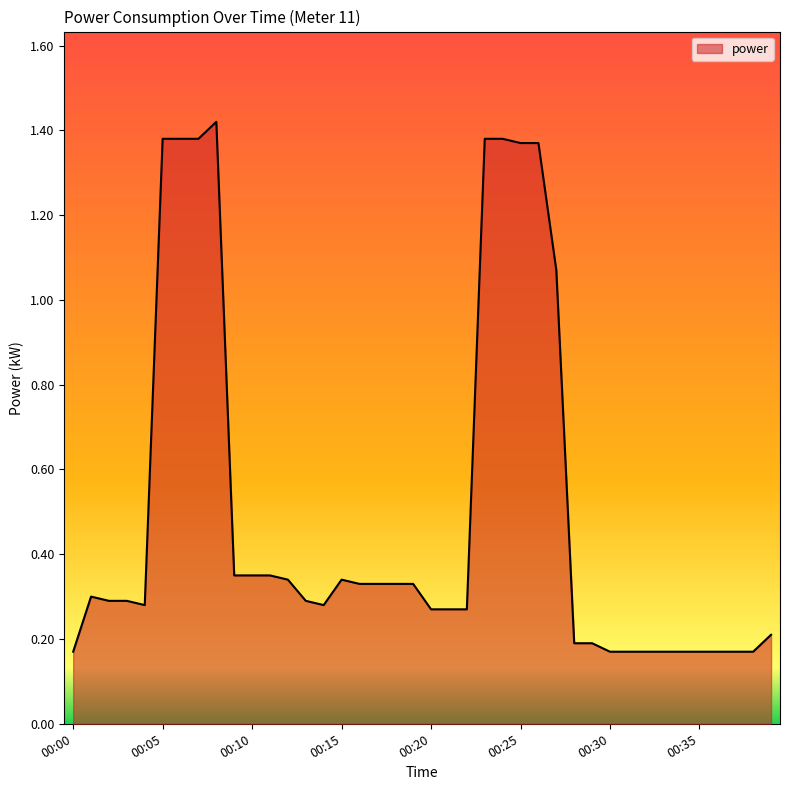

Does the chart have visible grid lines?

No